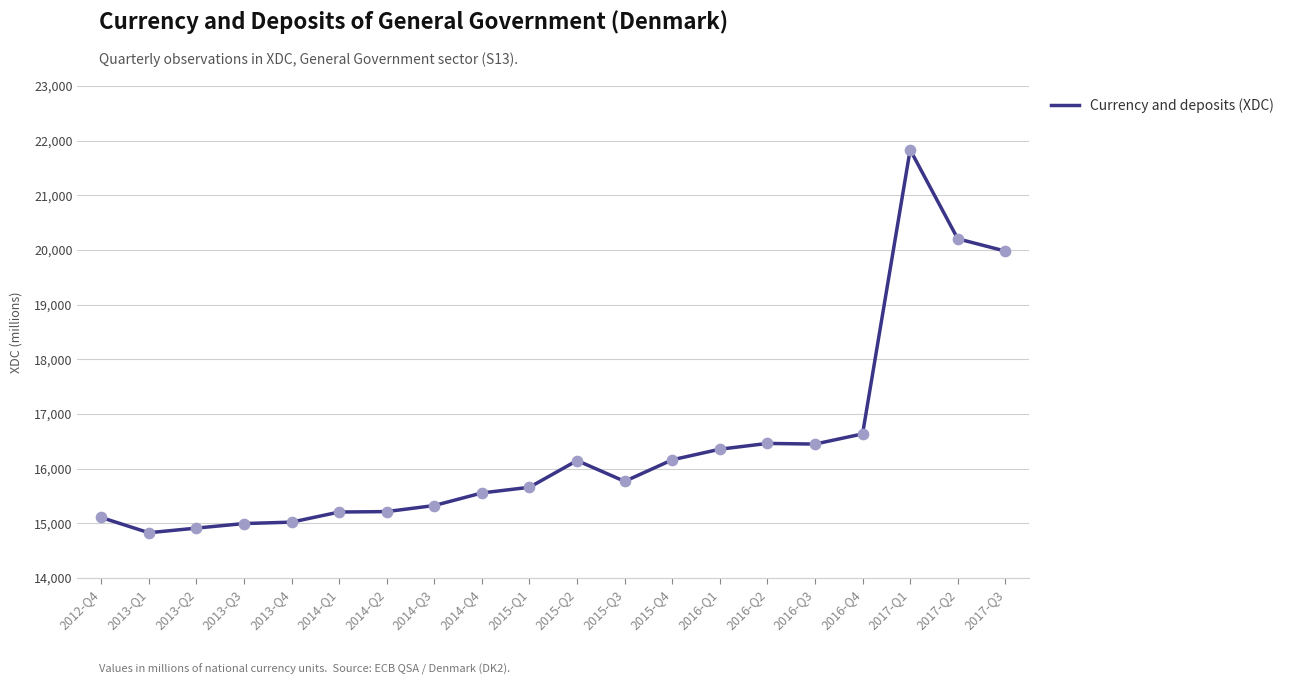

What is the change in value from 2012-Q4 to 2014-Q3?

+219